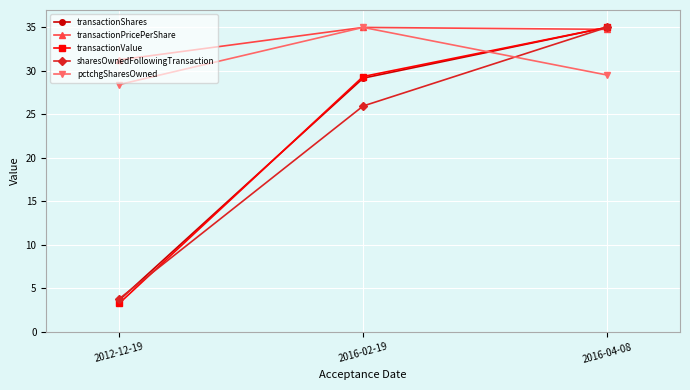

What is the difference between the maximum and second lowest values in the transactionValue series?

5.6